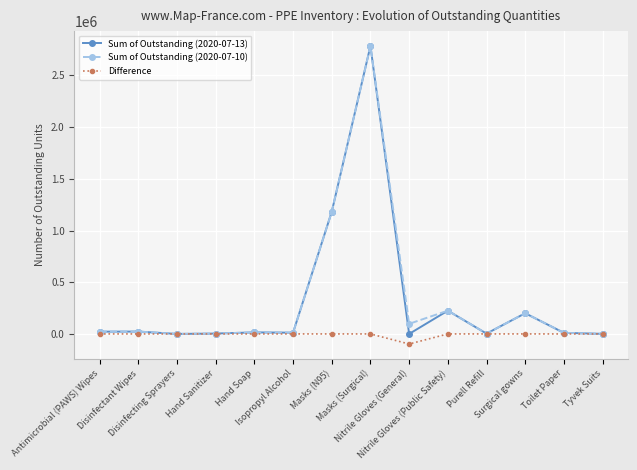

What are all the series names shown in the legend?

Sum of Outstanding (2020-07-13), Sum of Outstanding (2020-07-10), Difference